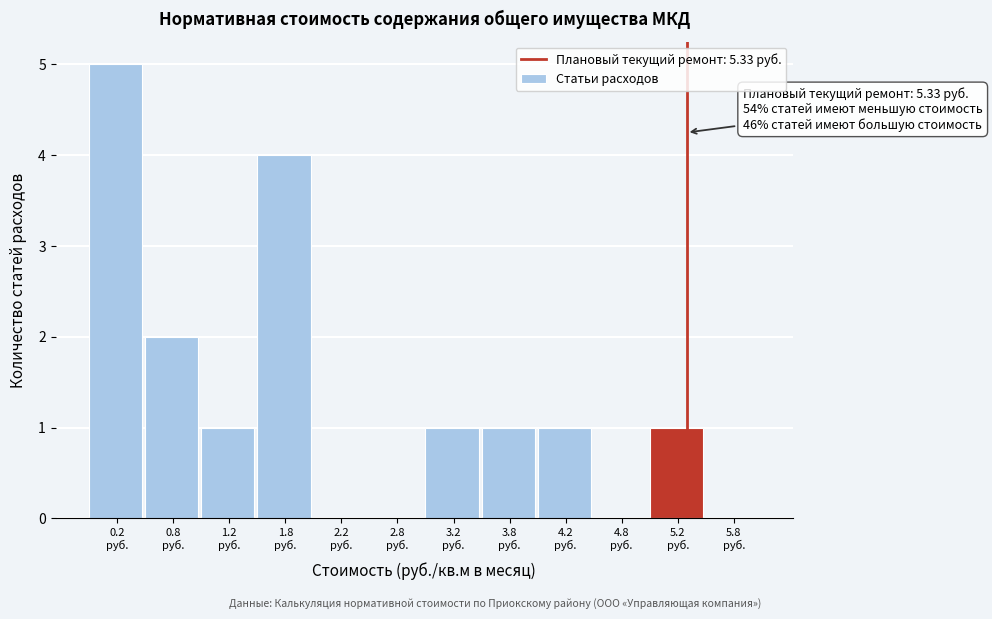

Over which range of the x-axis is the bar tallest?

0.0 to 0.5